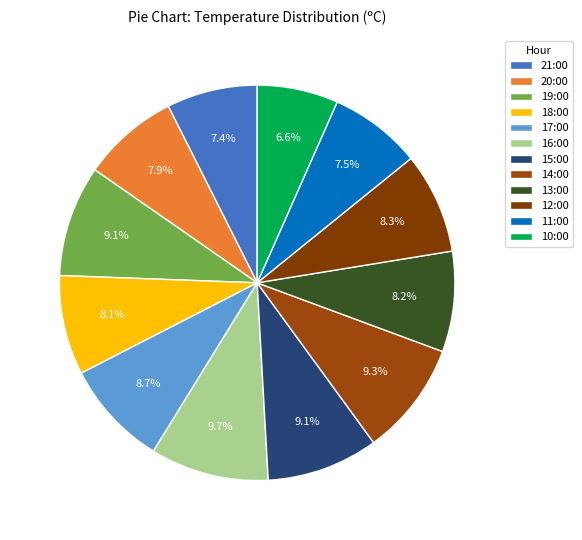

Is it true that 15:00 is 9% of the pie?

True